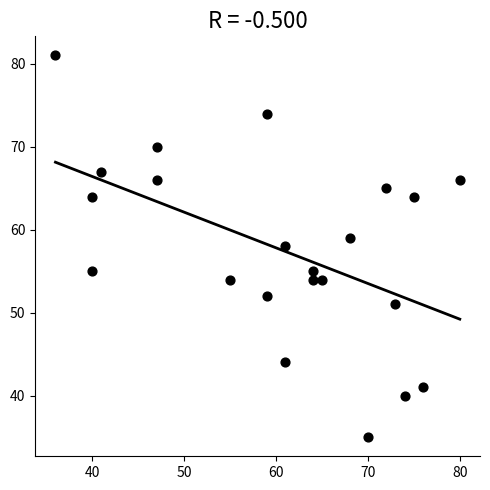

What is the range of Y values (max minus min)?

46